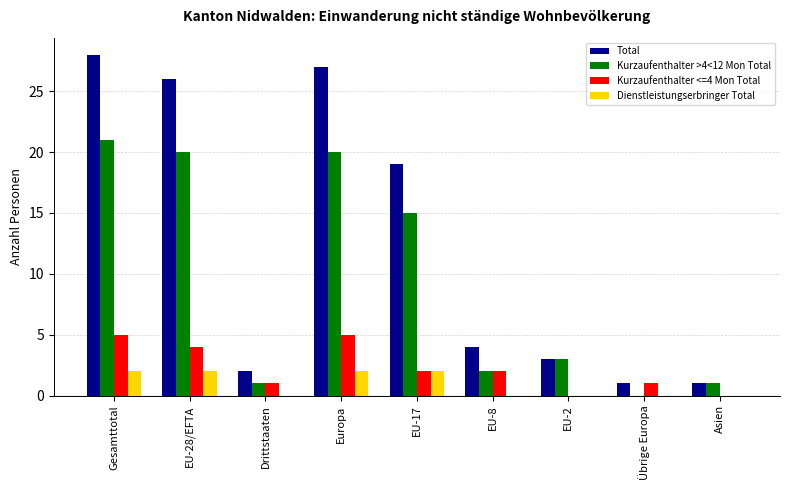

Where is Kurzaufenthalter >4<12 Mon Total nearest to the value 10?

EU-17